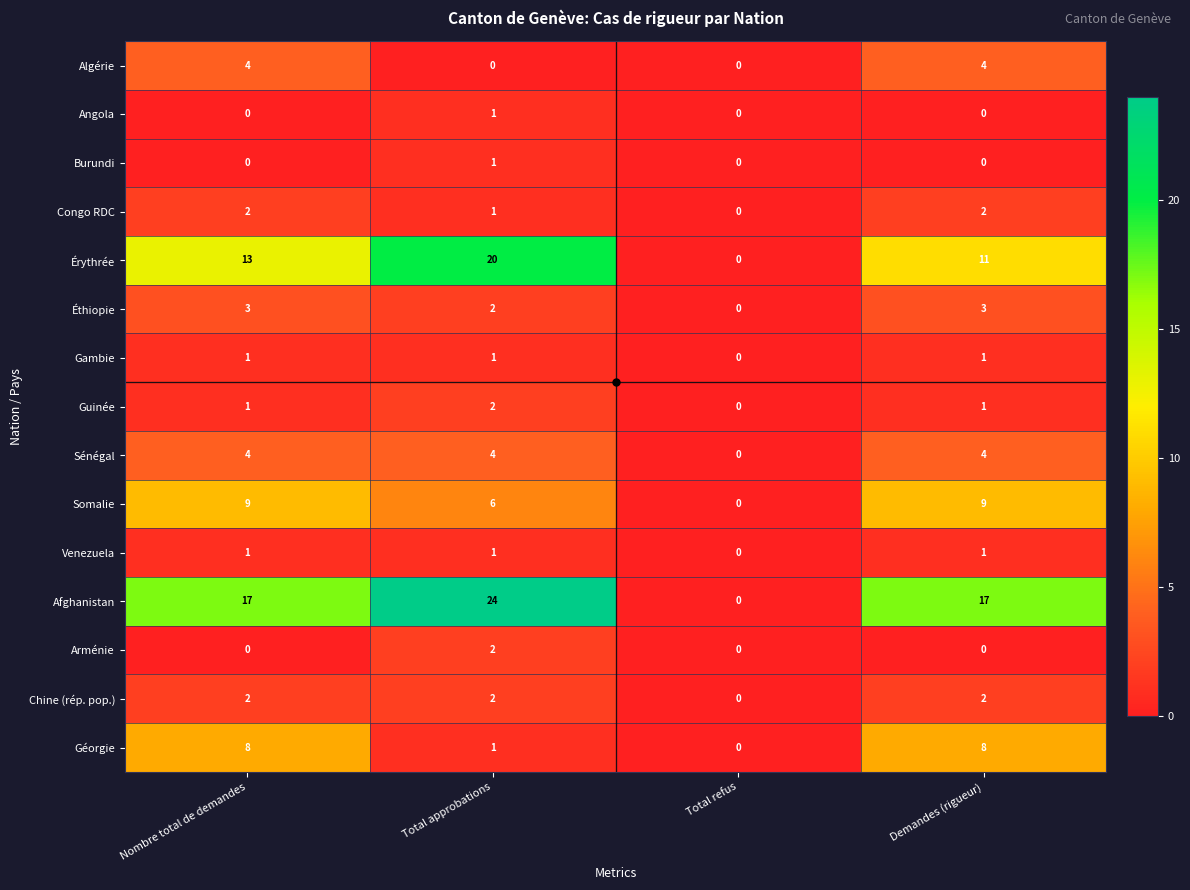

Which label corresponds to the largest value in the chart?

Total approbations